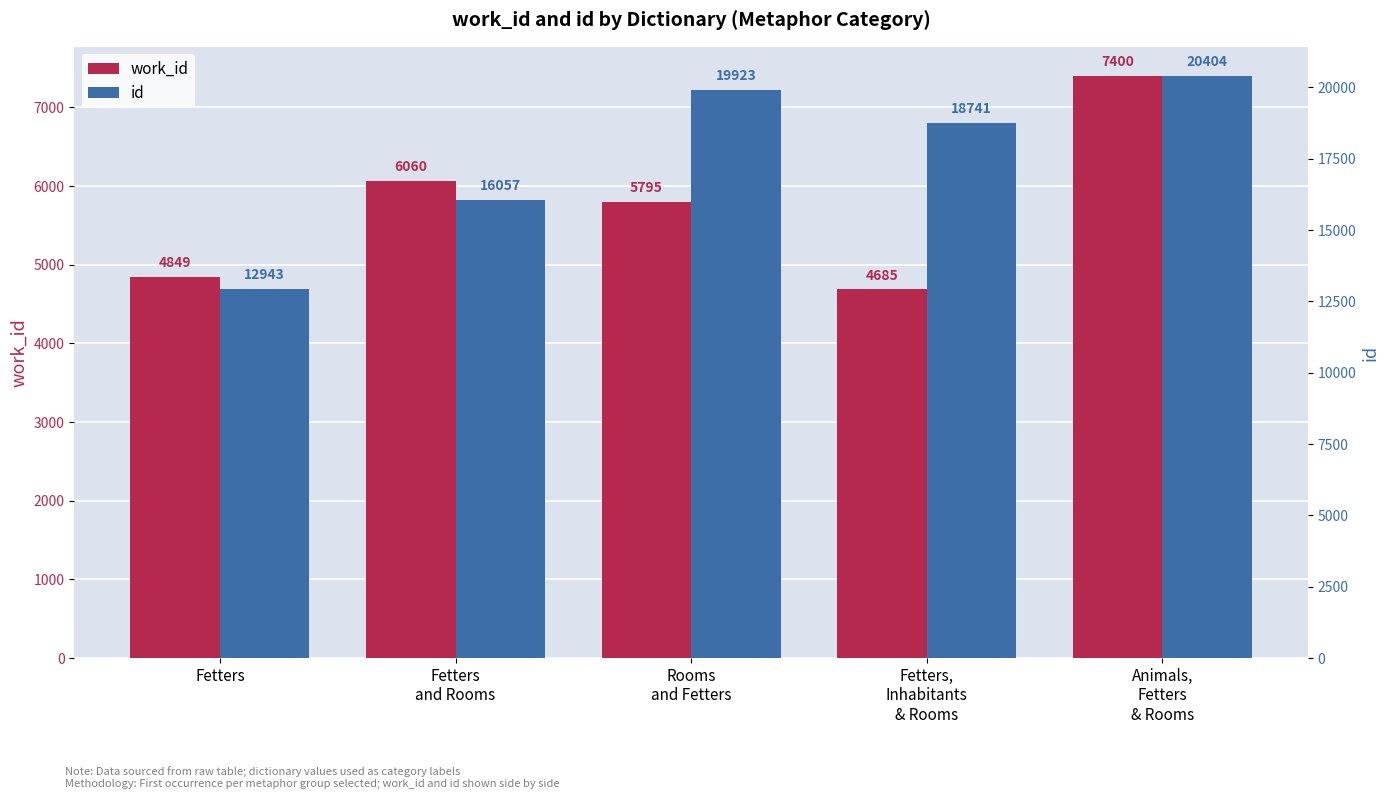

What is the difference between the second highest and second lowest values in the work_id series?

1211